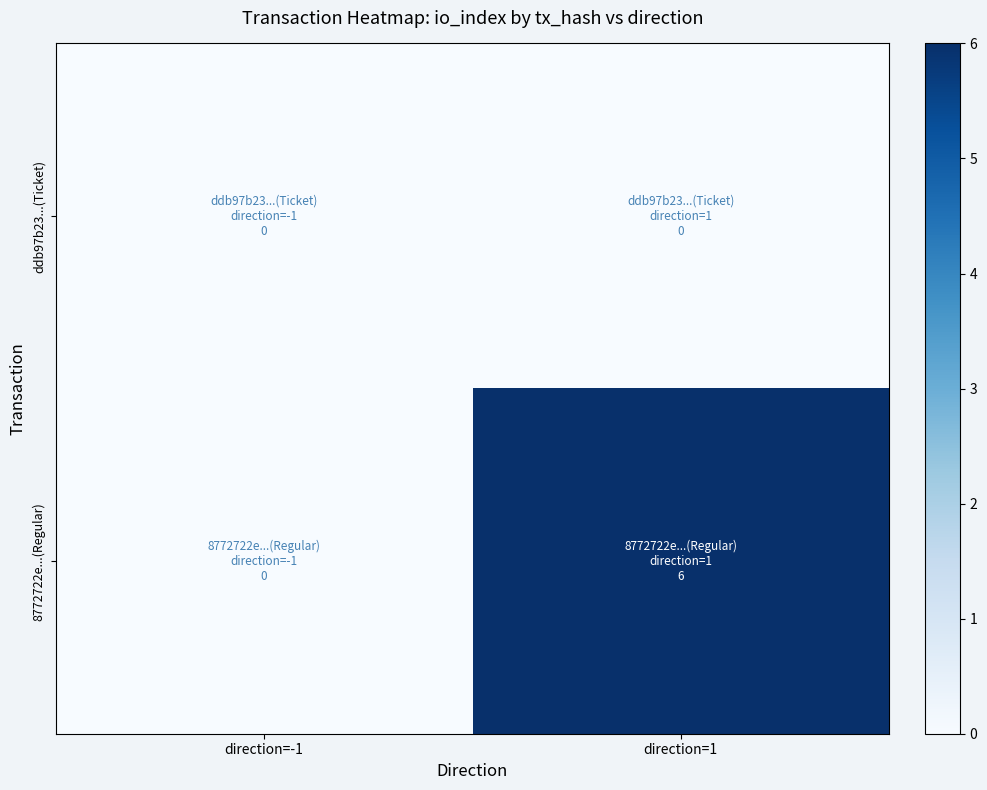

List the series in order of their overall mean, lowest first.

ddb97b23...(Ticket), 8772722e...(Regular)